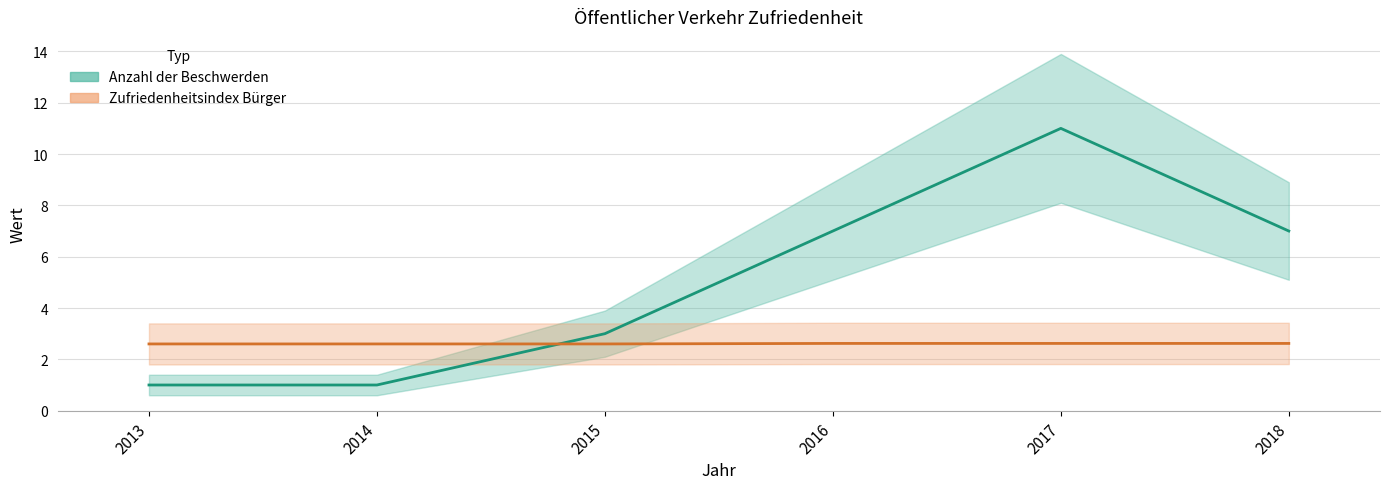

What is the value of the Anzahl der Beschwerden point at the 5th from the left?

11.0